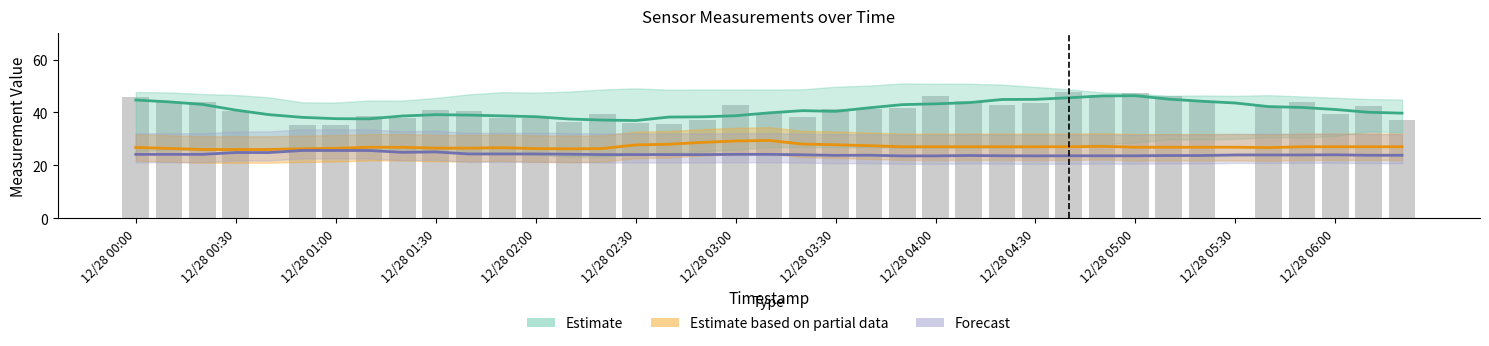

How many data points are above 40?

22